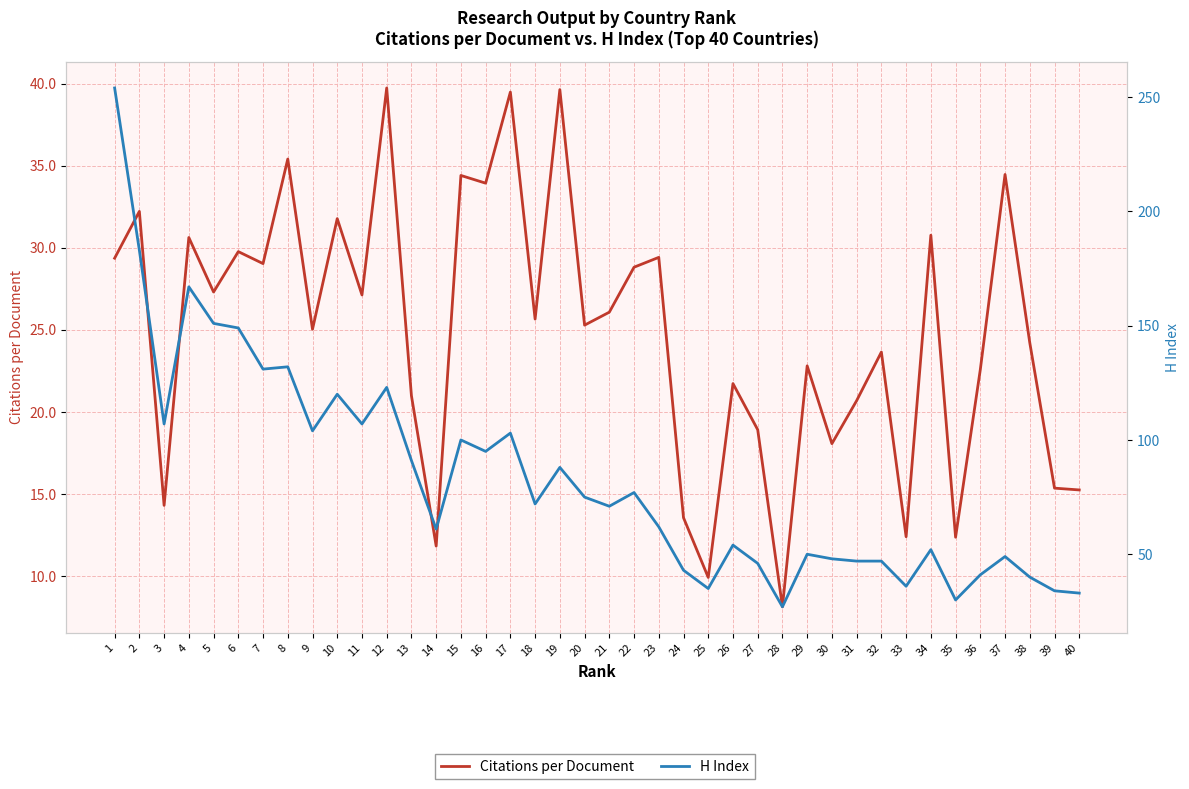

What is the difference between the maximum and second lowest values in the H Index series?

224.0